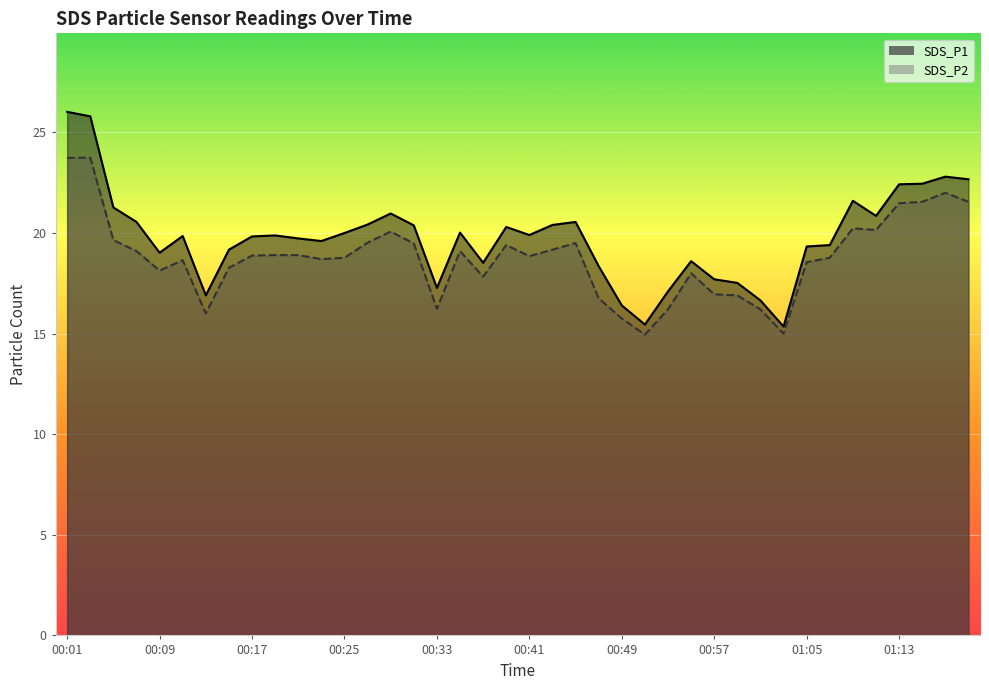

True or false: SDS_P1 and SDS_P2 cross at least once.

False